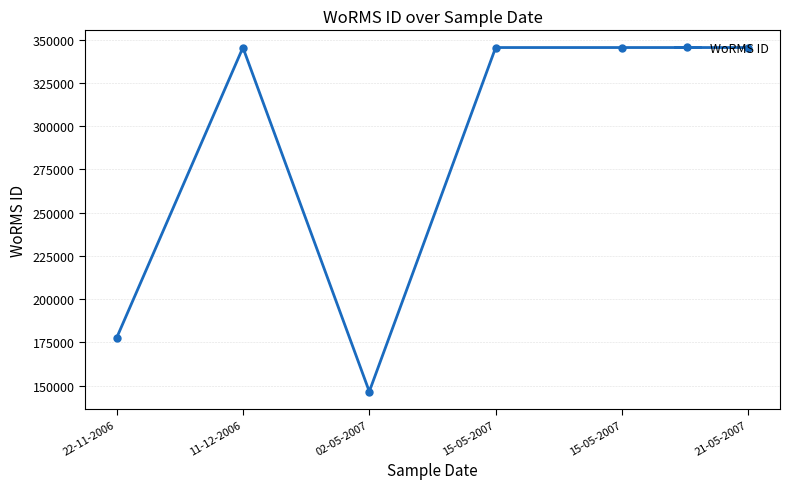

What is the change in value from 22-11-2006 to 15-05-2007?

+168016